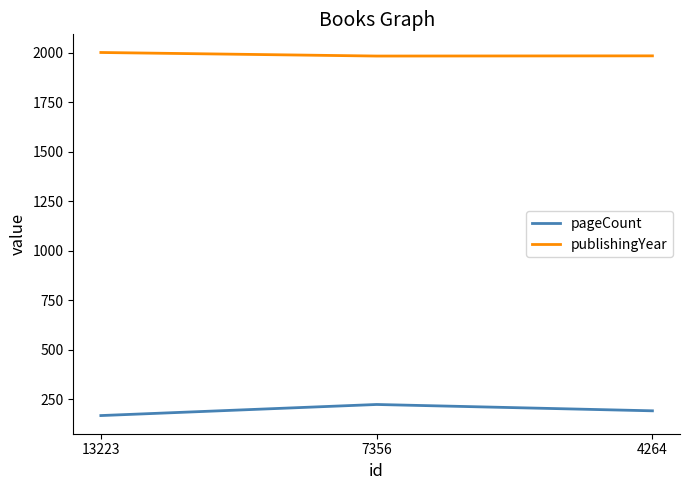

What are all the series names shown in the legend?

pageCount, publishingYear